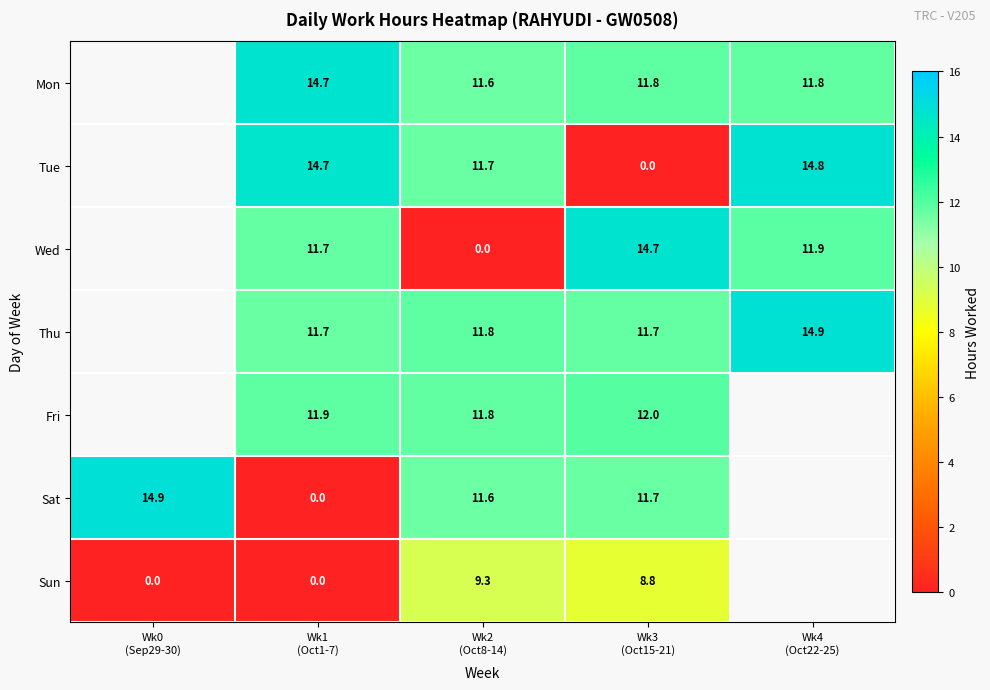

True or false: Wed has a value of 11.9 at Wk4 (Oct22-25).

True